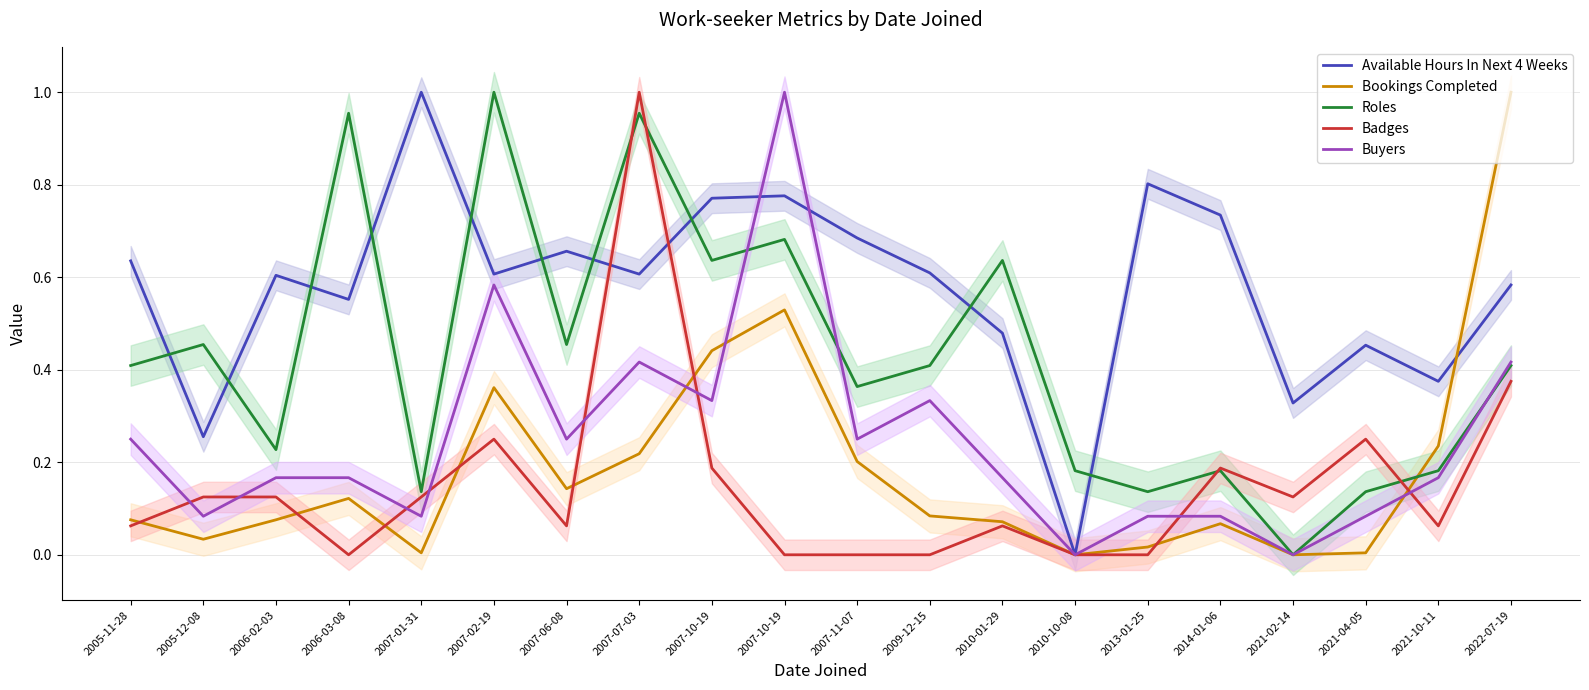

Rank the categories by Badges value from highest to lowest.

2007-07-03, 2022-07-19, 2007-02-19, 2021-04-05, 2007-10-19, 2014-01-06, 2005-12-08, 2006-02-03, 2007-01-31, 2021-02-14, 2005-11-28, 2007-06-08, 2010-01-29, 2021-10-11, 2006-03-08, 2007-10-19, 2007-11-07, 2009-12-15, 2010-10-08, 2013-01-25